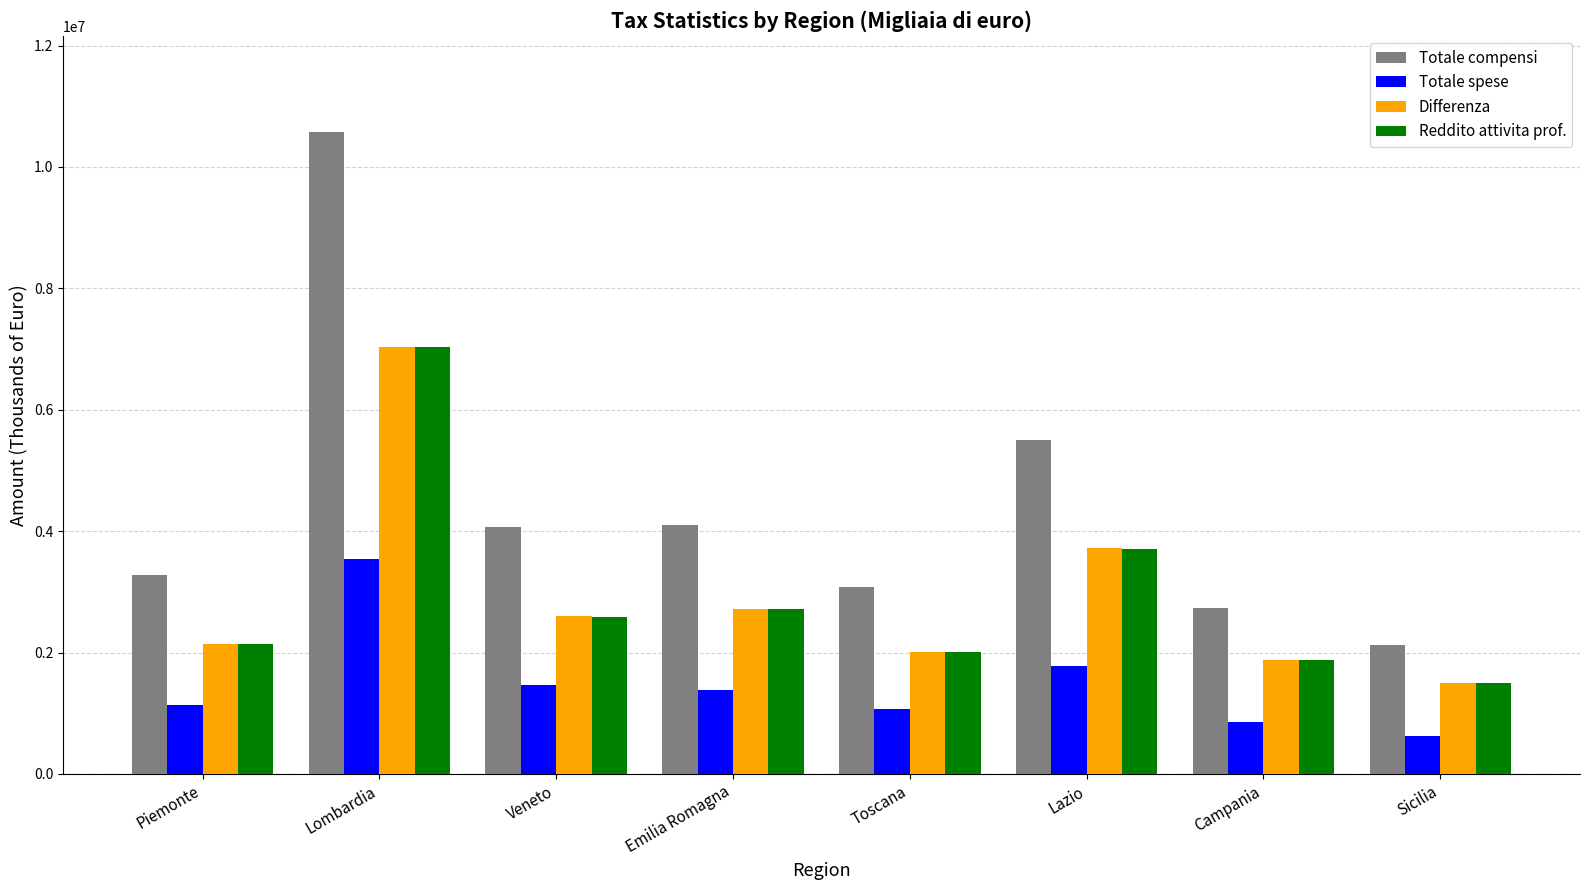

At which label does Differenza reach its minimum?

Sicilia